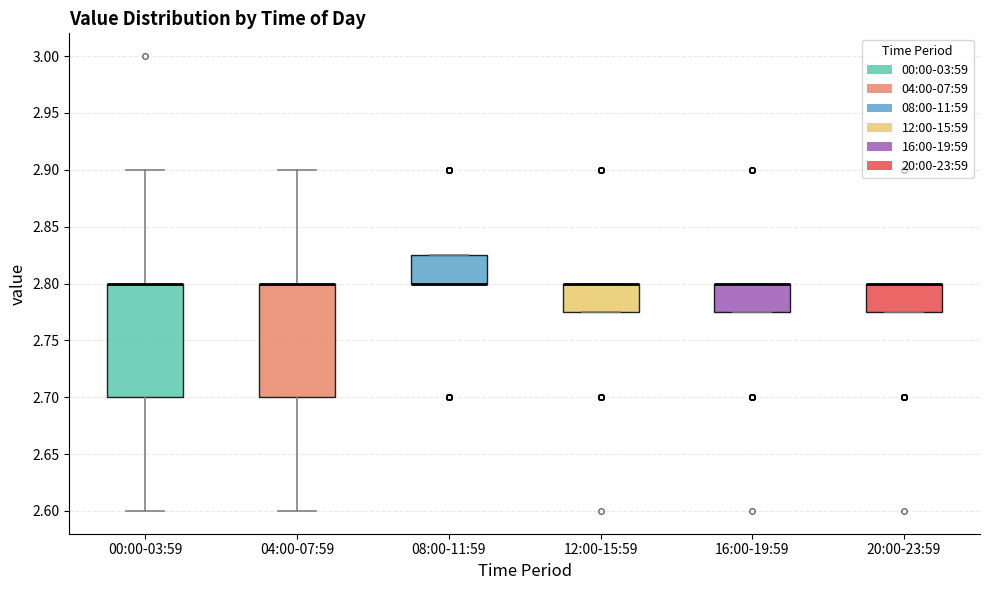

Reading left to right, read every box against the y-axis: the position of its median line, the range the box covers, and the ends of its whiskers. The values are not printed on the chart, so give them approximately, as read against the axis.

00:00-03:59: median 2.800 (drawn on the box's upper edge), box 2.700 to 2.800, whiskers 2.600 to 2.900
04:00-07:59: median 2.800 (drawn on the box's upper edge), box 2.700 to 2.800, whiskers 2.600 to 2.900
08:00-11:59: median 2.800 (drawn on the box's lower edge), box 2.800 to 2.825, whiskers 2.800 to 2.825
12:00-15:59: median 2.800 (drawn on the box's upper edge), box 2.775 to 2.800, whiskers 2.775 to 2.800
16:00-19:59: median 2.800 (drawn on the box's upper edge), box 2.775 to 2.800, whiskers 2.775 to 2.800
20:00-23:59: median 2.800 (drawn on the box's upper edge), box 2.775 to 2.800, whiskers 2.775 to 2.800